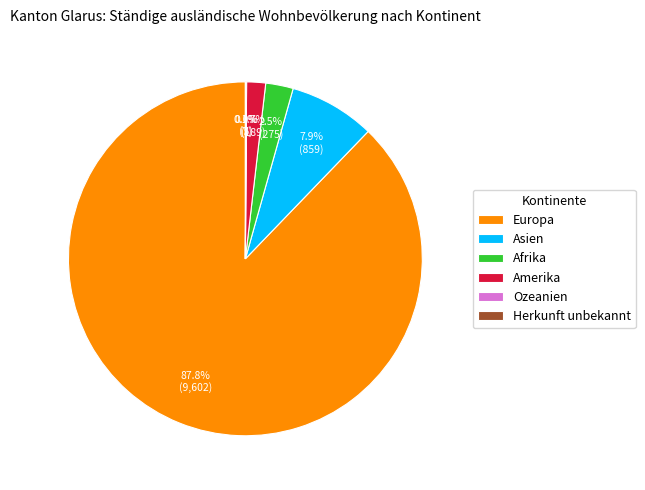

What is the largest slice in the pie chart?

Europa